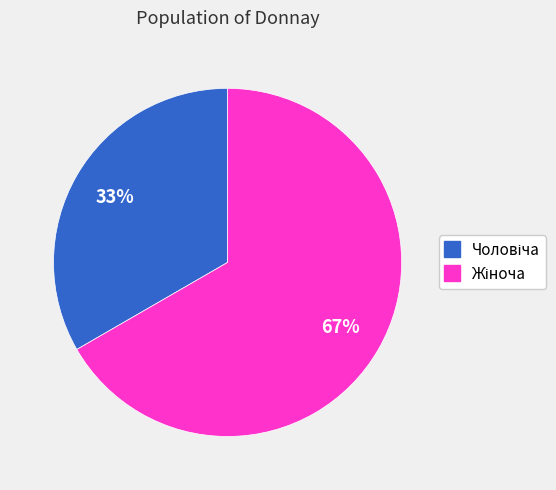

Is there a majority slice in this chart?

Yes